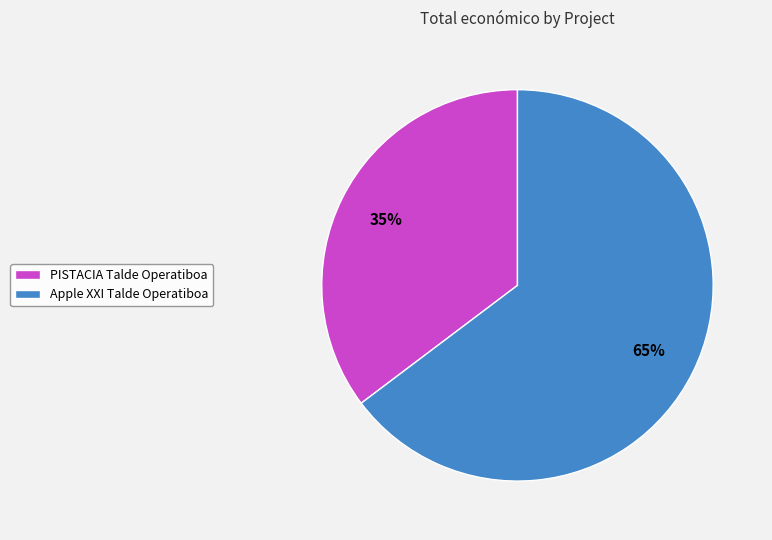

To the nearest percent, what is the average slice percentage?

50%